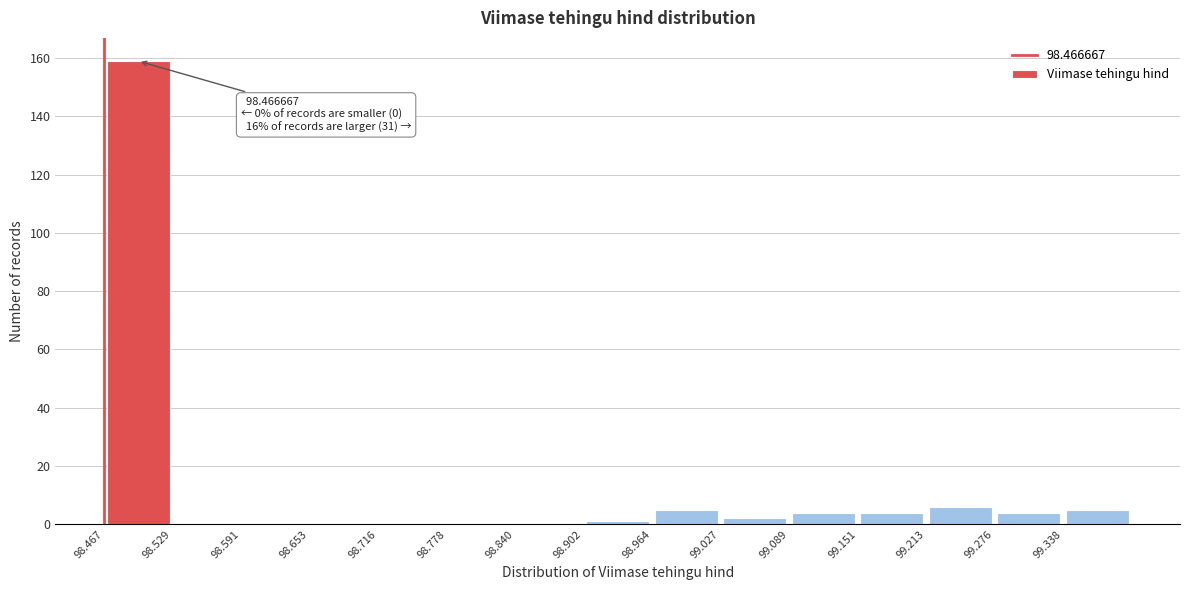

Over which range of the x-axis is the bar tallest?

98.47 to 98.53